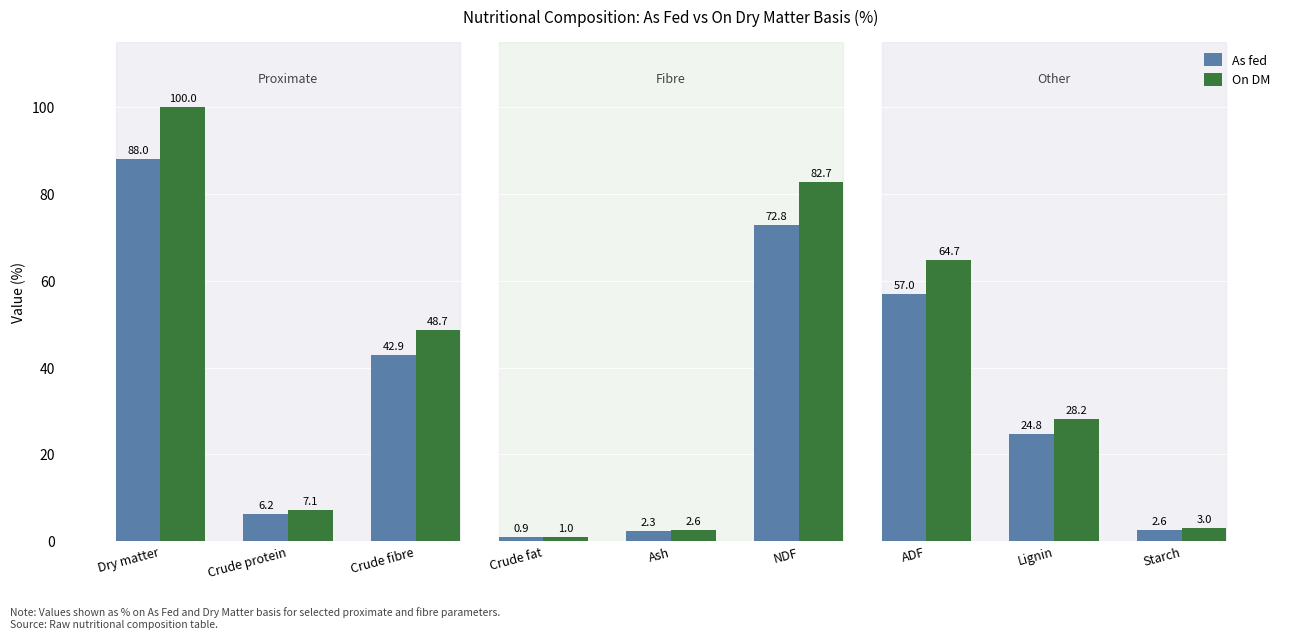

What position from the left is Dry matter?

1